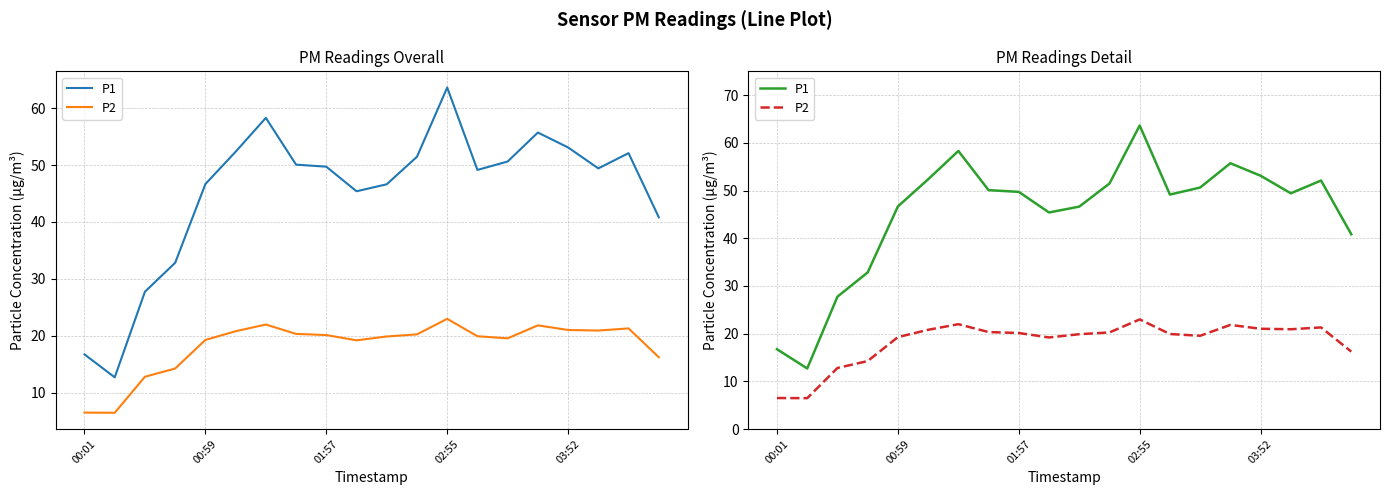

What is the average value of the P2 series?

18.3